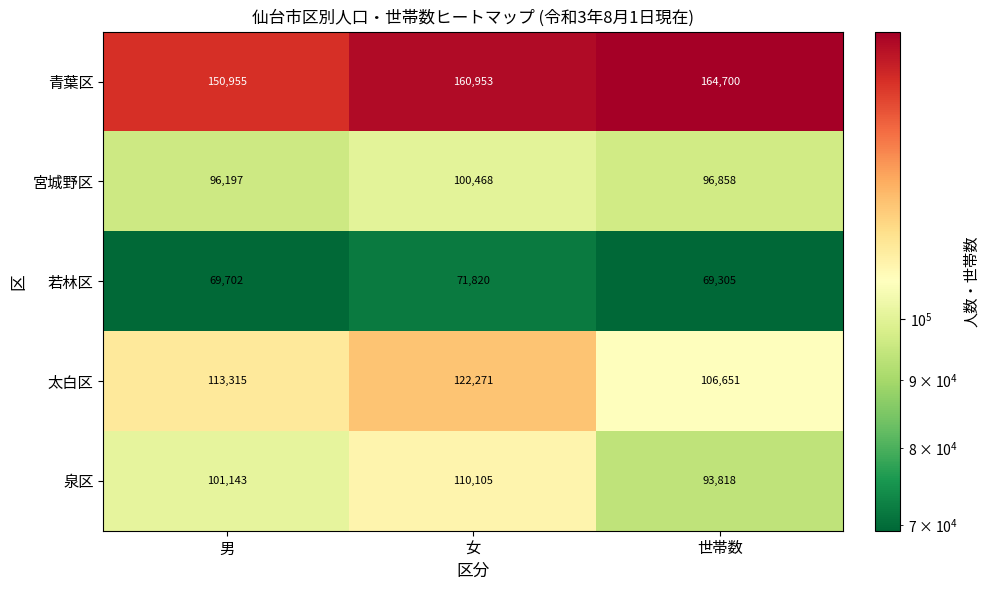

At which label is 太白区 closest to 114461?

男